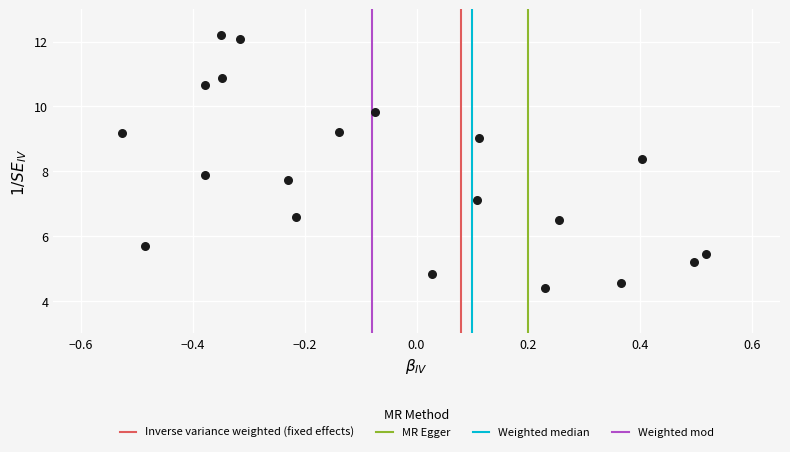

What Y value in the scatter plot is closest to 8?

7.9